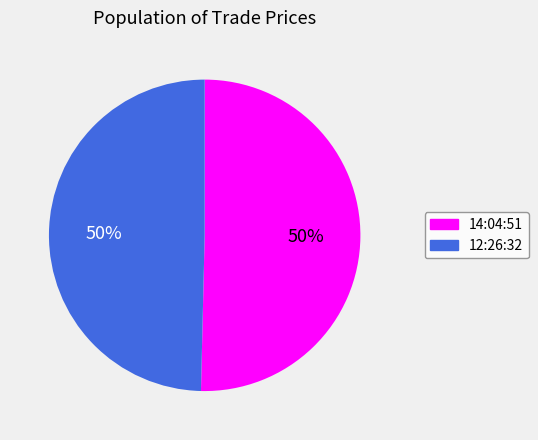

True or false: 14:04:51 accounts for 50% of the total.

True